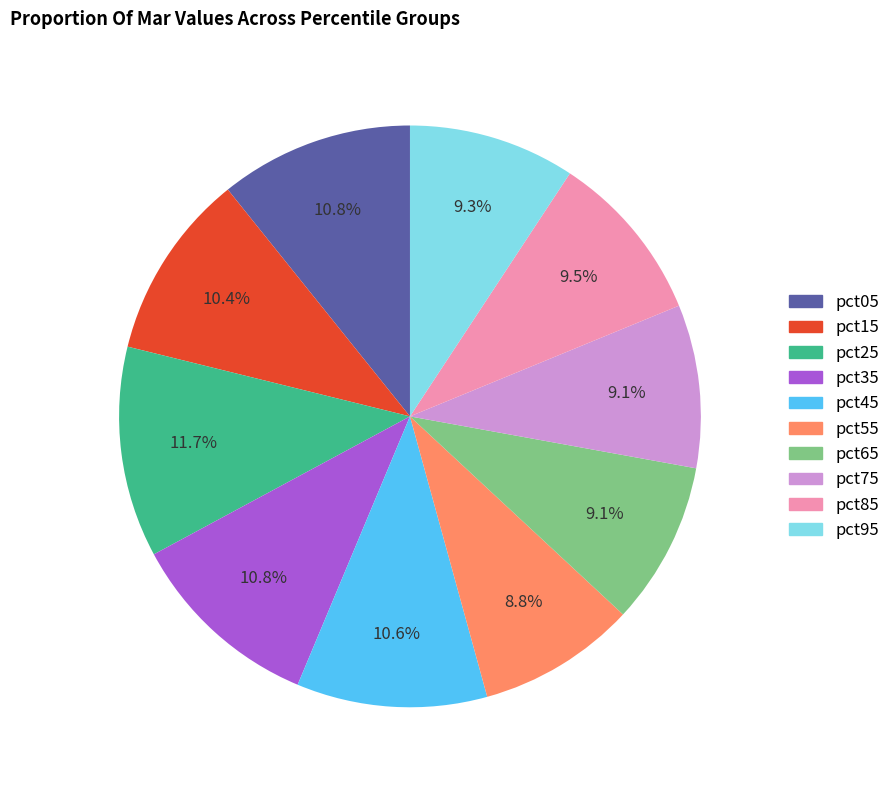

Is pct75 the majority of the pie?

No